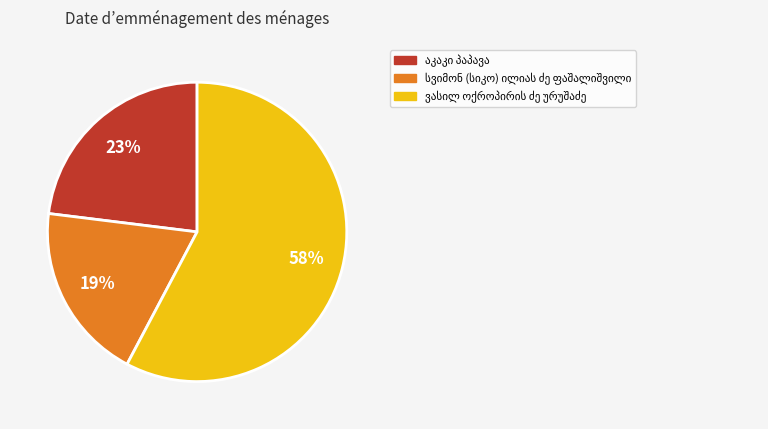

Count the number of slices in the pie.

3